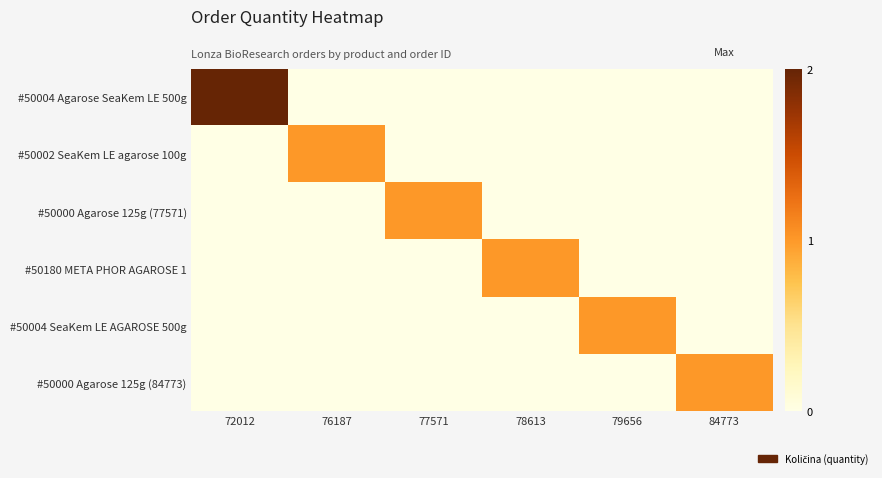

Between 79656 and 84773, which series saw the biggest shift?

#50004 SeaKem LE AGAROSE 500g